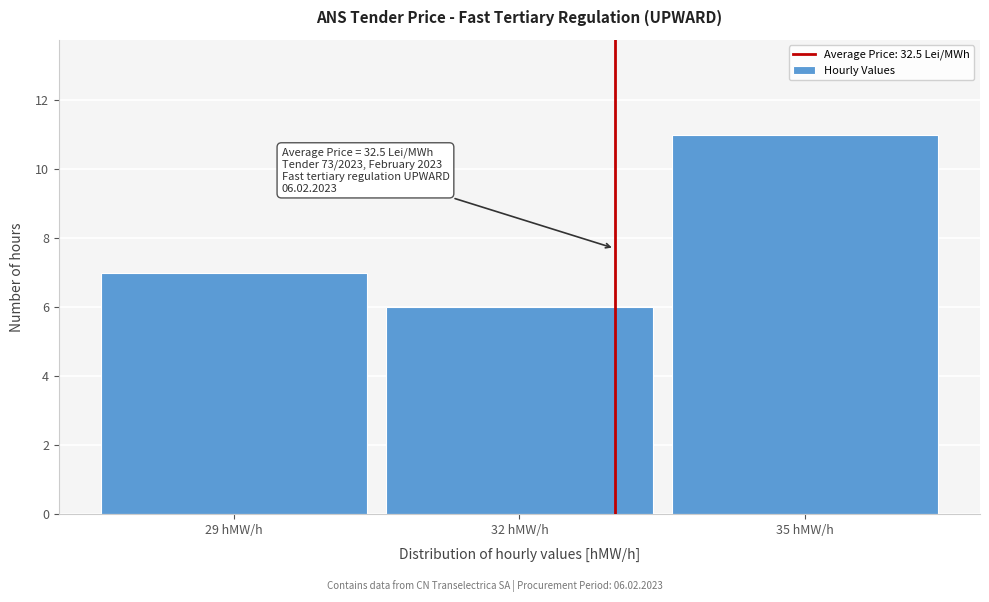

Reading left to right, what are all the values shown in this chart?

7	6	11